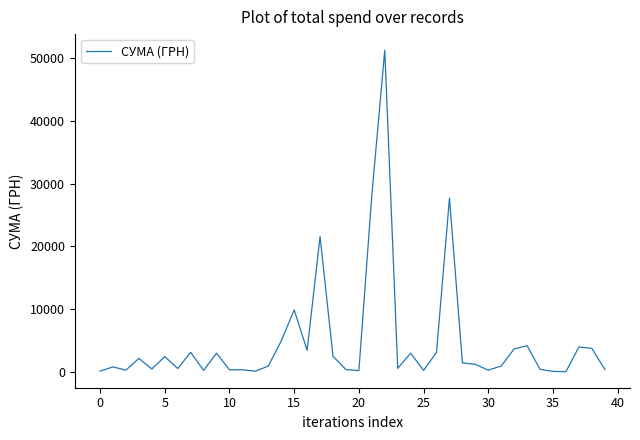

What is the maximum value shown in the chart?

51204.7